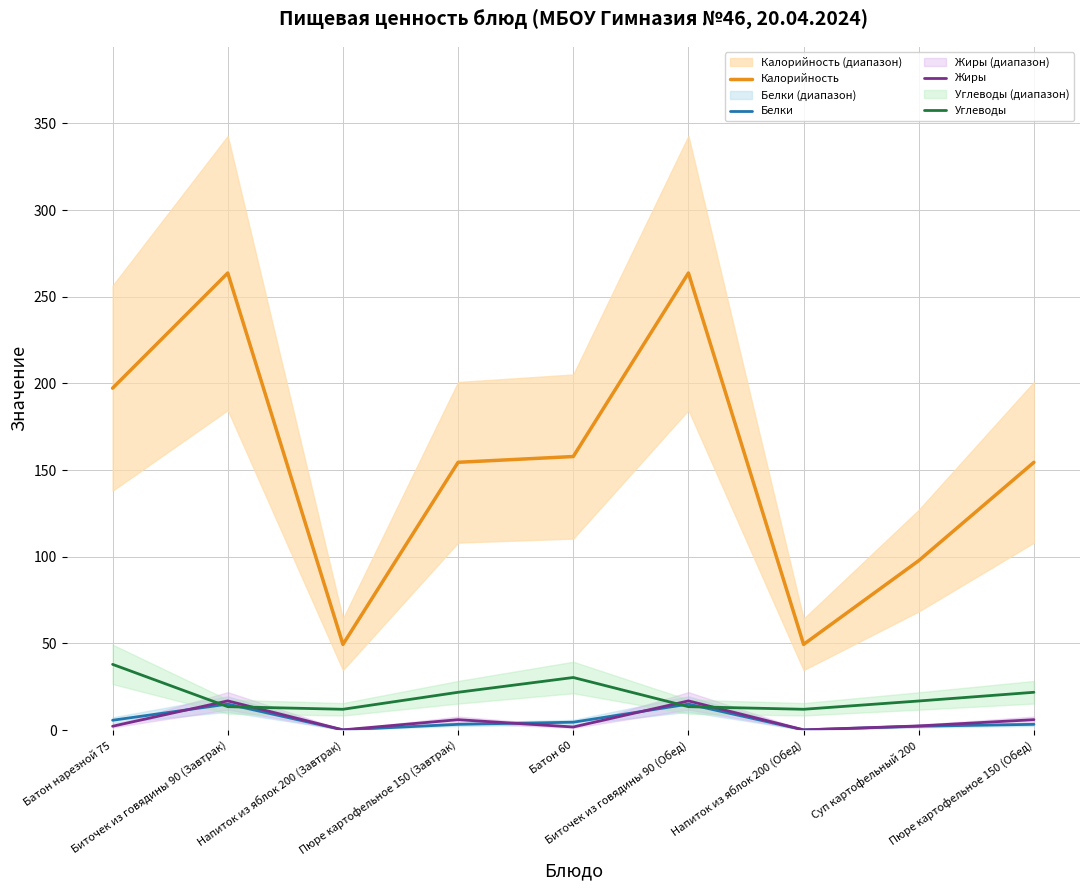

What is the sum of all Жиры values?

51.9